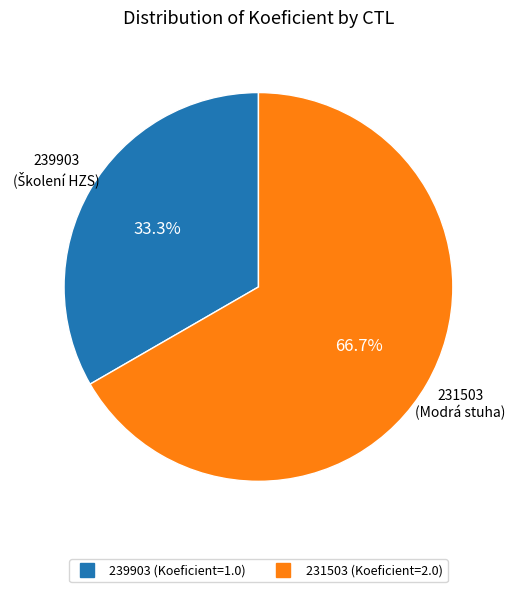

To the nearest percent, what is the difference between the 231503 and 239903 slice percentages?

33%